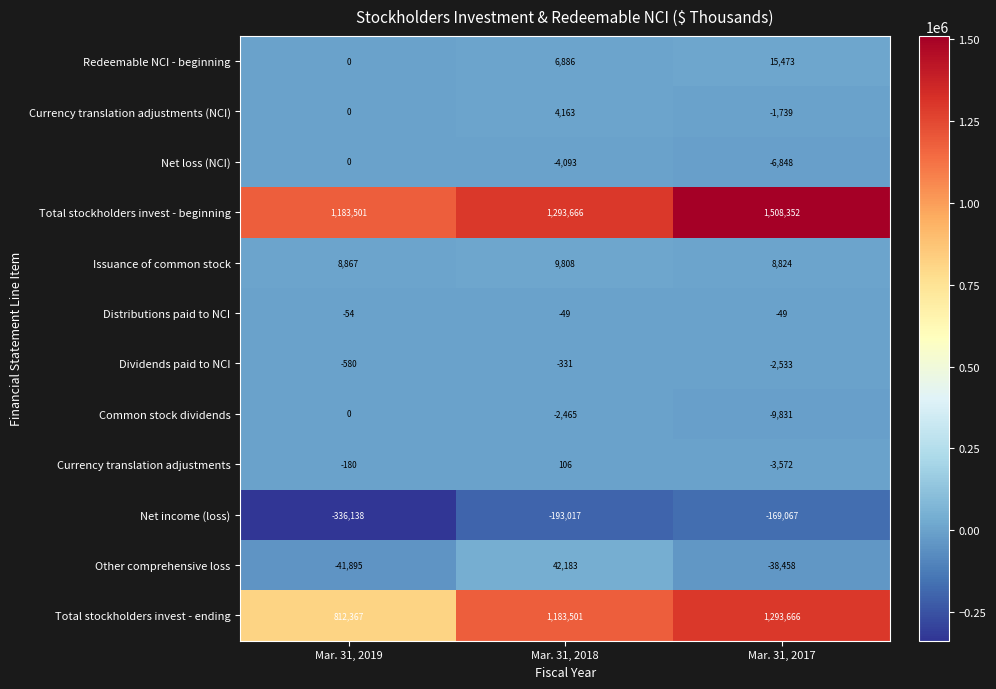

The Net income (loss) series shows -169067 at Mar. 31, 2017. True or false?

True